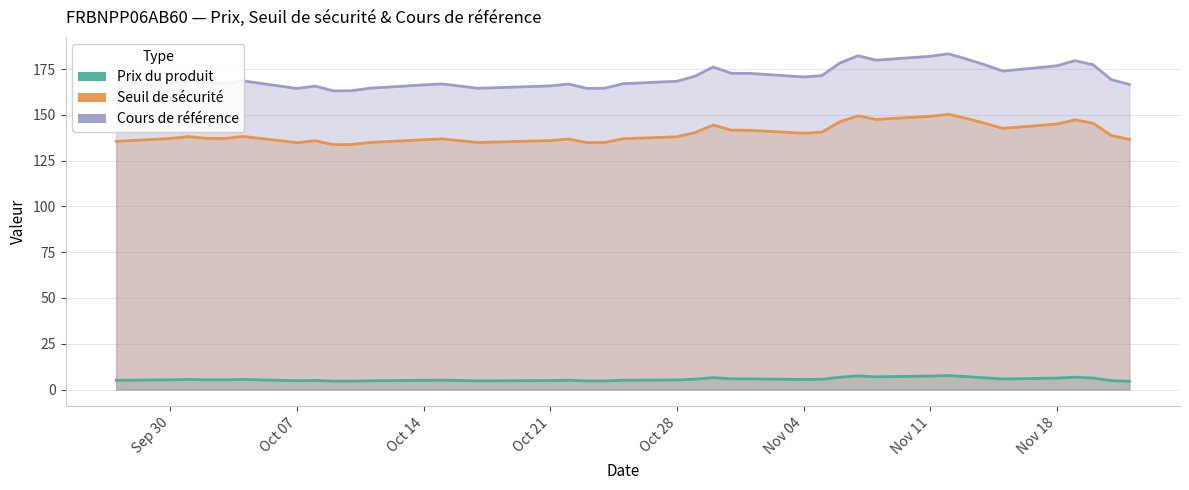

What is the maximum value shown in the chart?

183.3